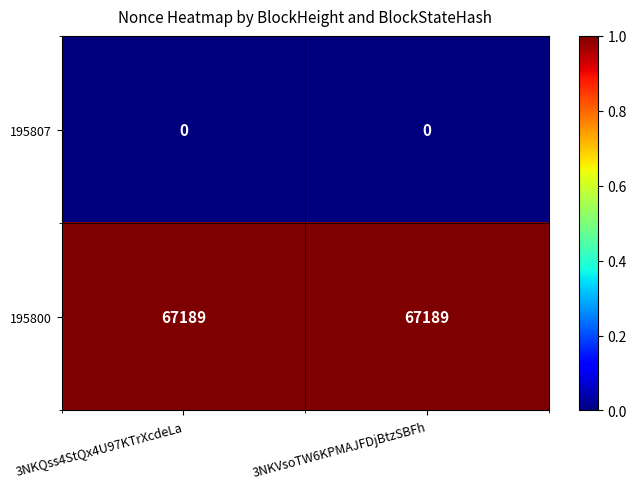

Reading right to left, what are all the values shown in this chart?

195807: 0	0
195800: 67189	67189